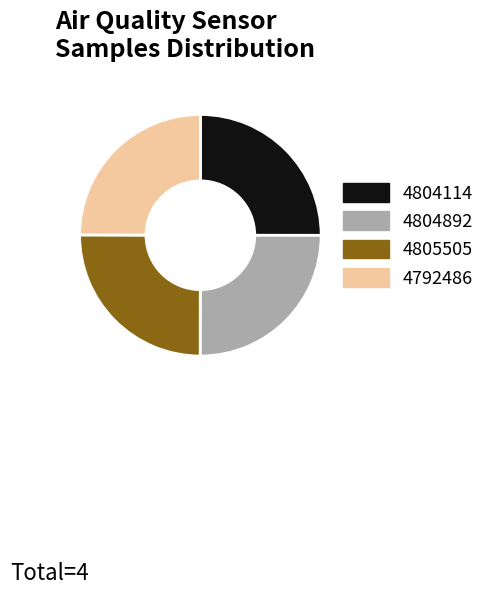

True or false: 4792486 accounts for 15% of the total.

False